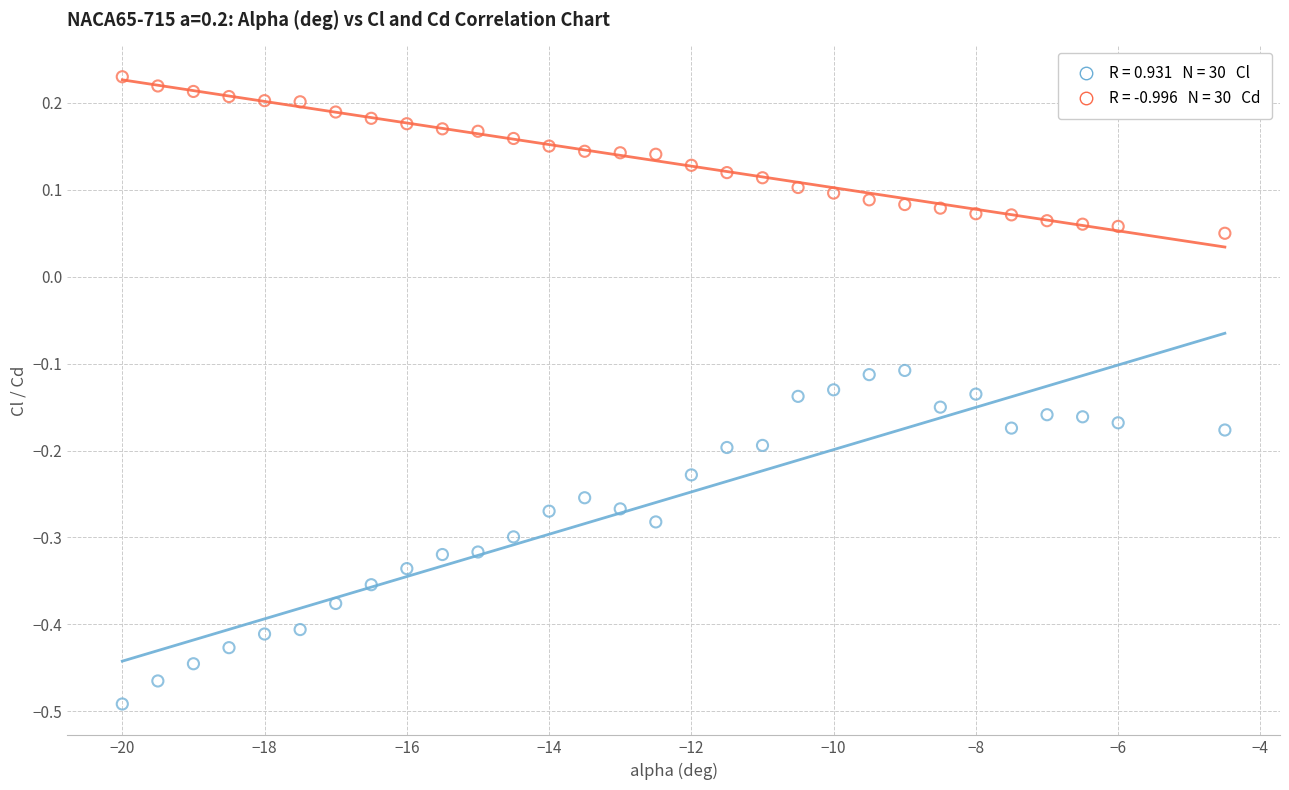

Across all data points, what is the range of X values (max minus min)?

15.5